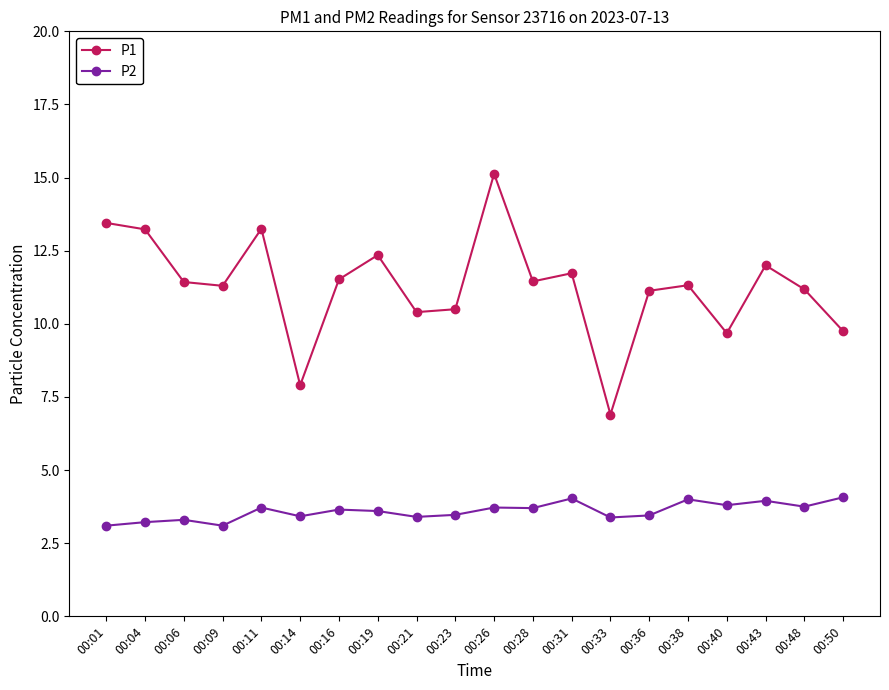

True or false: P1 has more than 2 points higher than both neighbors.

True